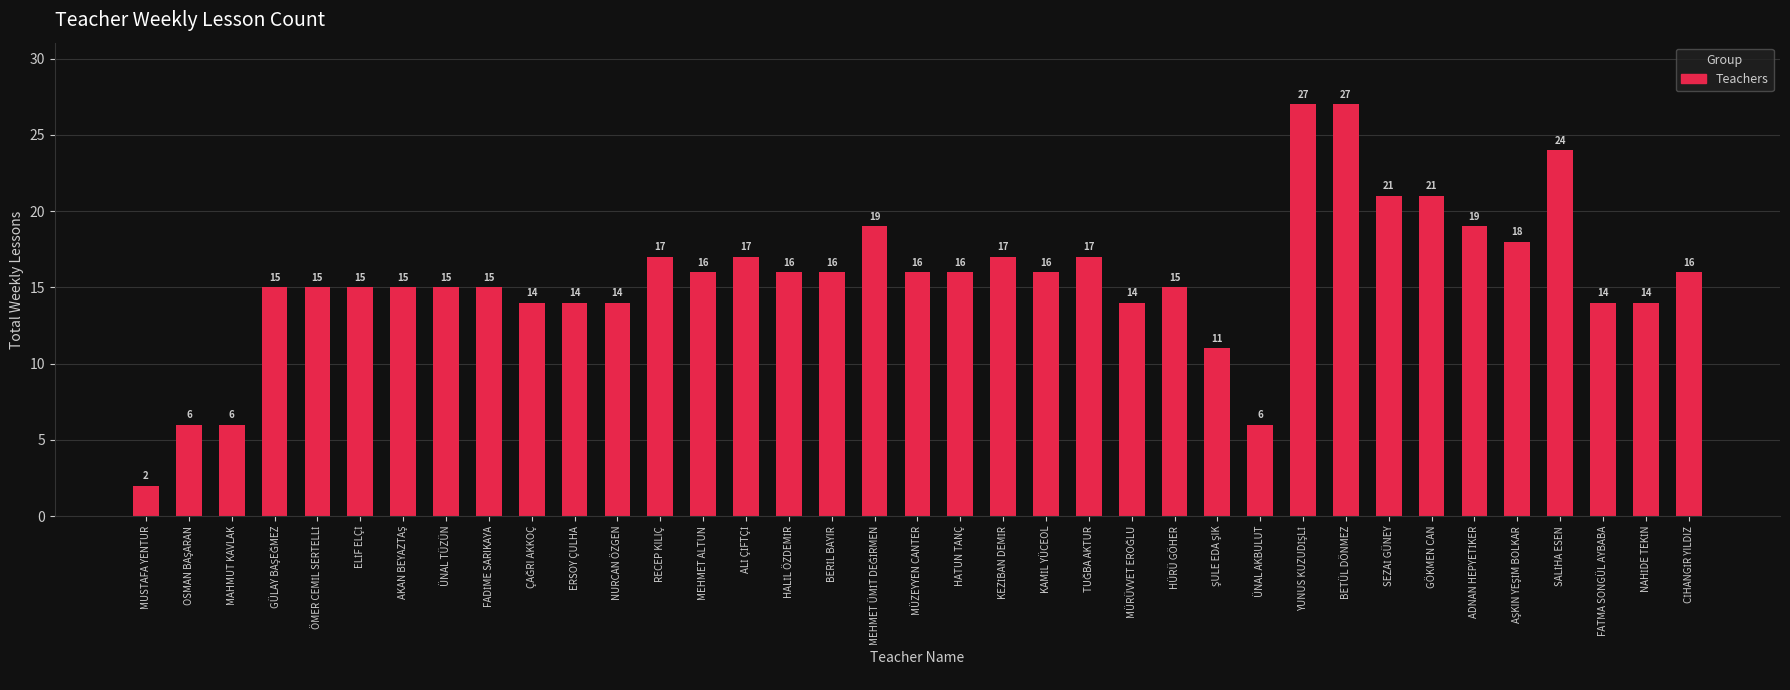

At which label does the data first exceed 16?

RECEP KILIÇ